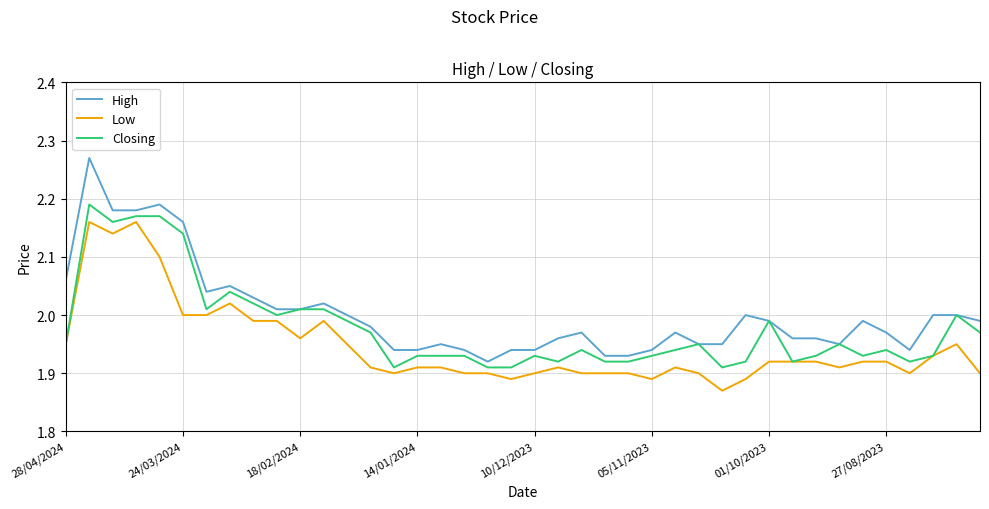

Rank the series by their maximum value, from highest to lowest.

High, Closing, Low